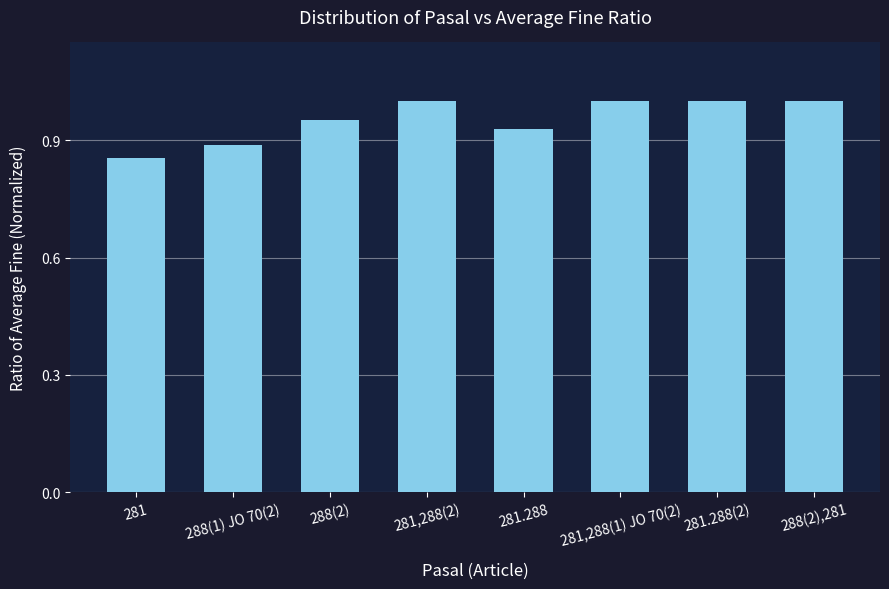

What is the difference between the values at 281,288(2) and 281.288?

0.1